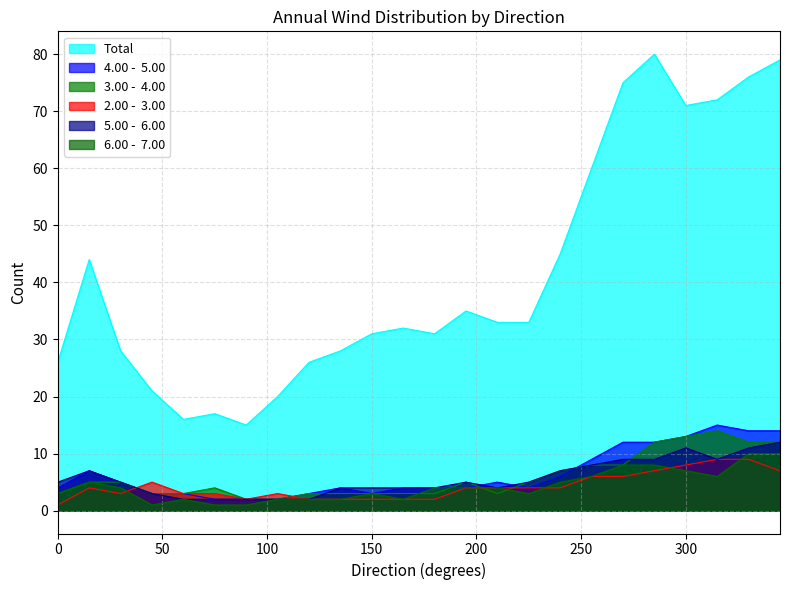

Reading left to right, what are all the values shown in this chart?

Total: 26	44	28	21	16	17	15	20	26	28	31	32	31	35	33	33	45	60	75	80	71	72	76	79
4.00 -  5.00: 4	7	5	3	3	2	2	2	3	4	3	4	4	4	5	4	6	9	12	12	13	15	14	14
3.00 -  4.00: 3	5	5	3	3	4	2	2	3	3	3	3	3	5	3	5	7	8	8	12	13	14	12	12
2.00 -  3.00: 1	4	3	5	3	3	2	3	2	2	2	2	2	4	4	4	4	6	6	7	8	9	9	7
5.00 -  6.00: 5	7	5	3	2	2	2	2	2	4	4	4	4	5	4	5	7	8	9	9	11	9	11	12
6.00 -  7.00: 3	5	4	1	2	1	1	2	2	2	3	2	4	4	4	3	5	6	8	8	7	6	10	10